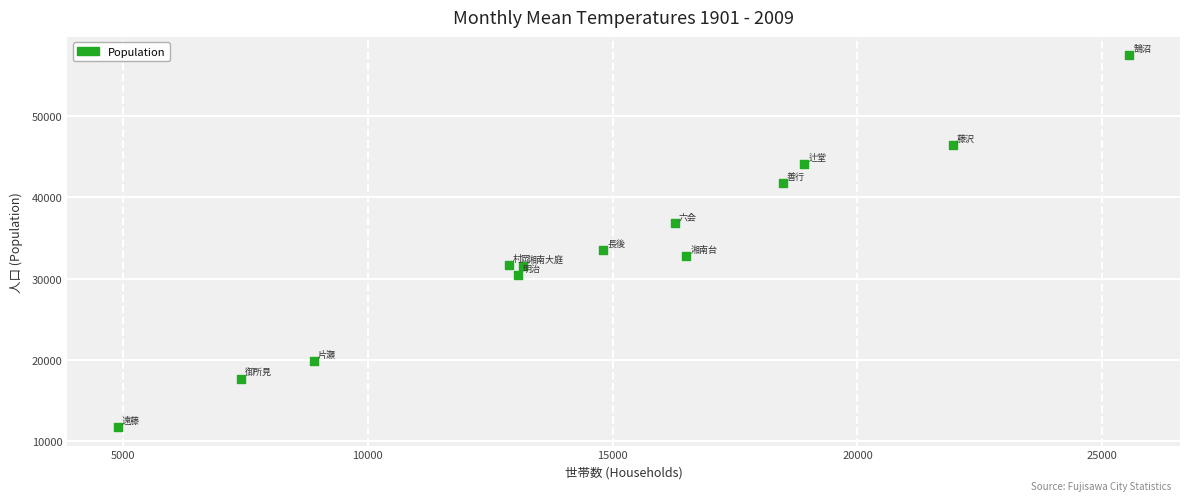

What Y value in the scatter plot is closest to 34605?

33546